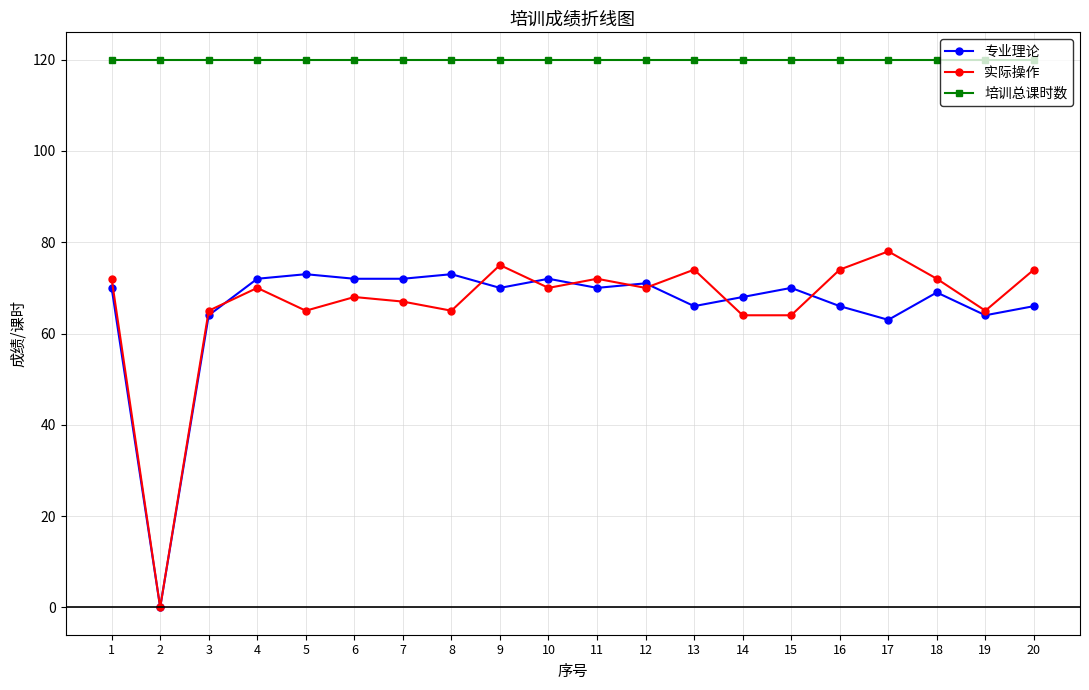

Which series has the largest range (max minus min)?

实际操作